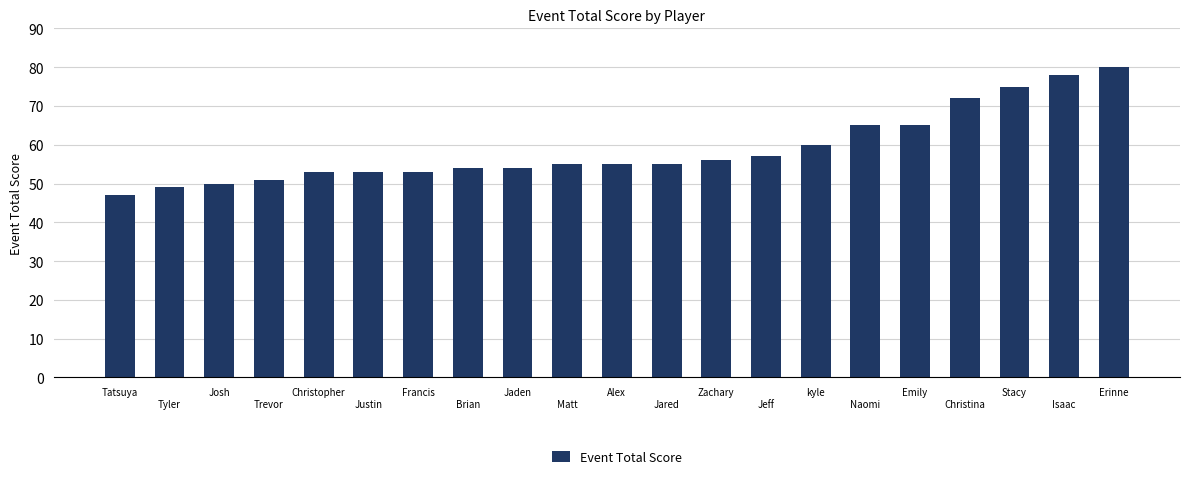

What is the difference between the maximum and second lowest values?

31